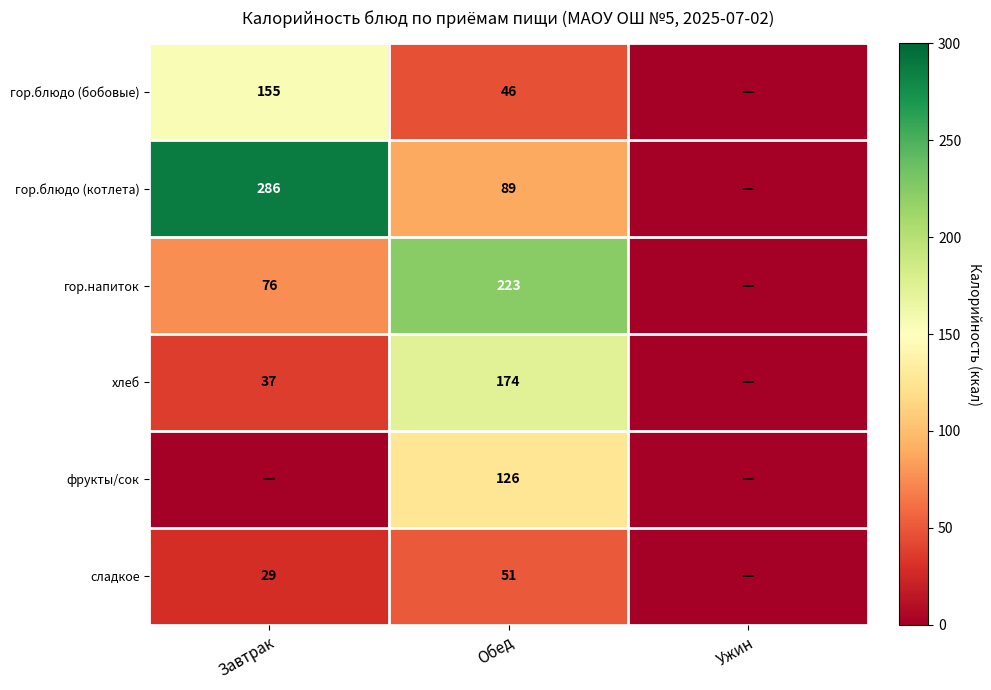

What is the difference between the гор.блюдо (котлета) values at Завтрак and Обед?

197